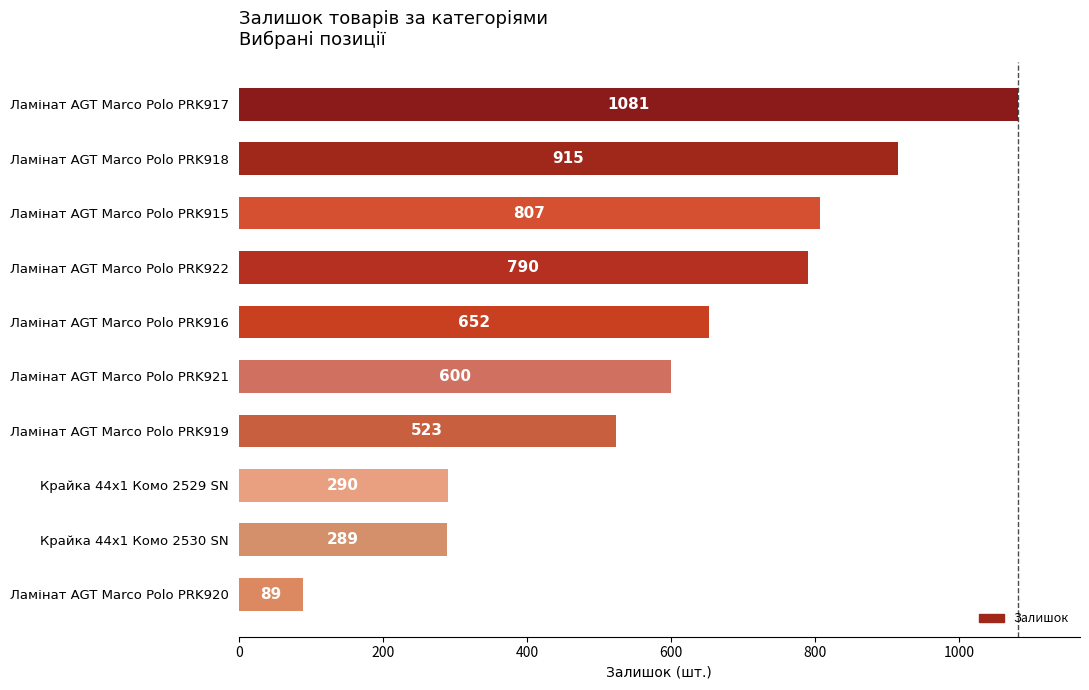

What is the difference between the values at Ламінат AGT Marco Polo PRK919 and Ламінат AGT Marco Polo PRK922?

267